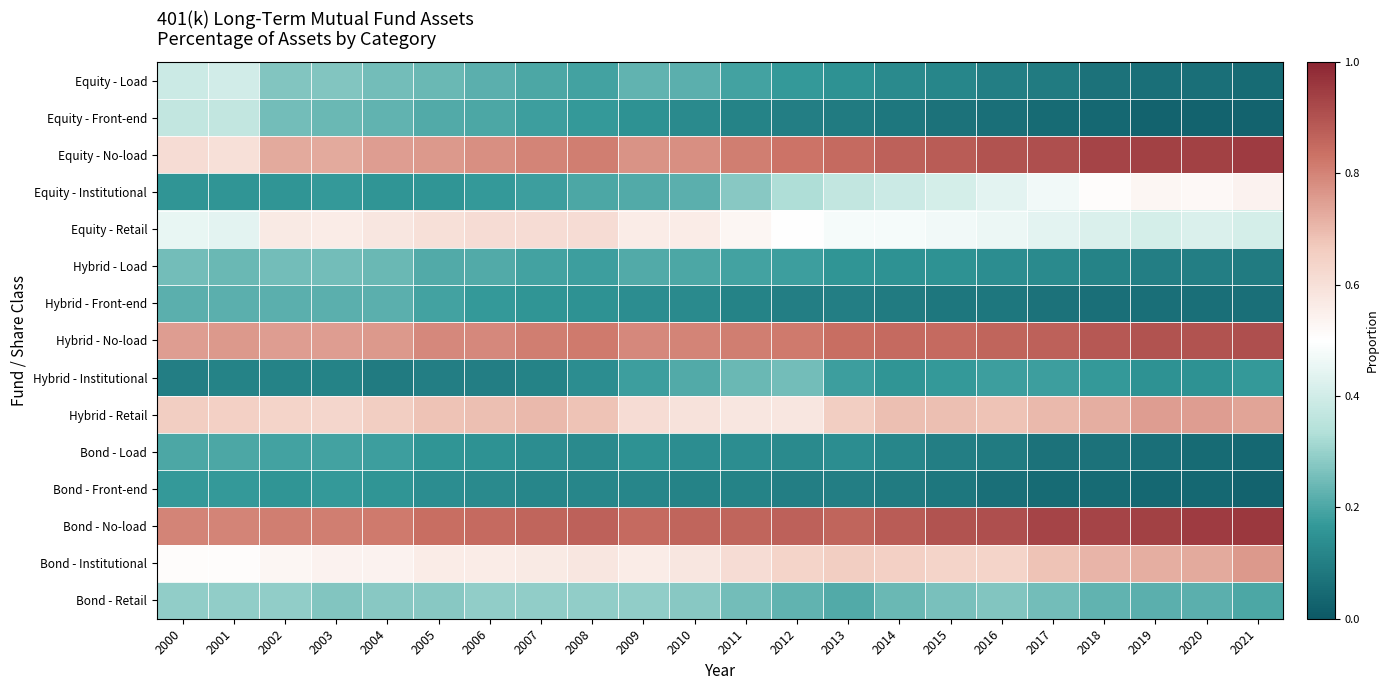

At how many categories does at least one series exceed 0?

22